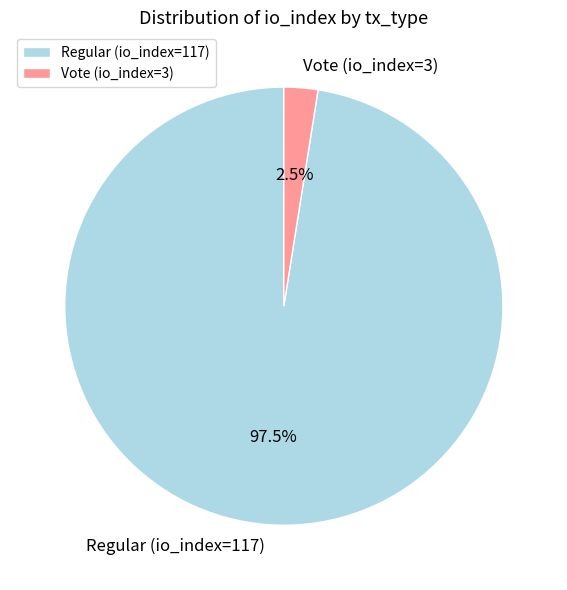

Which category has the biggest portion of the pie?

Regular (io_index=117)